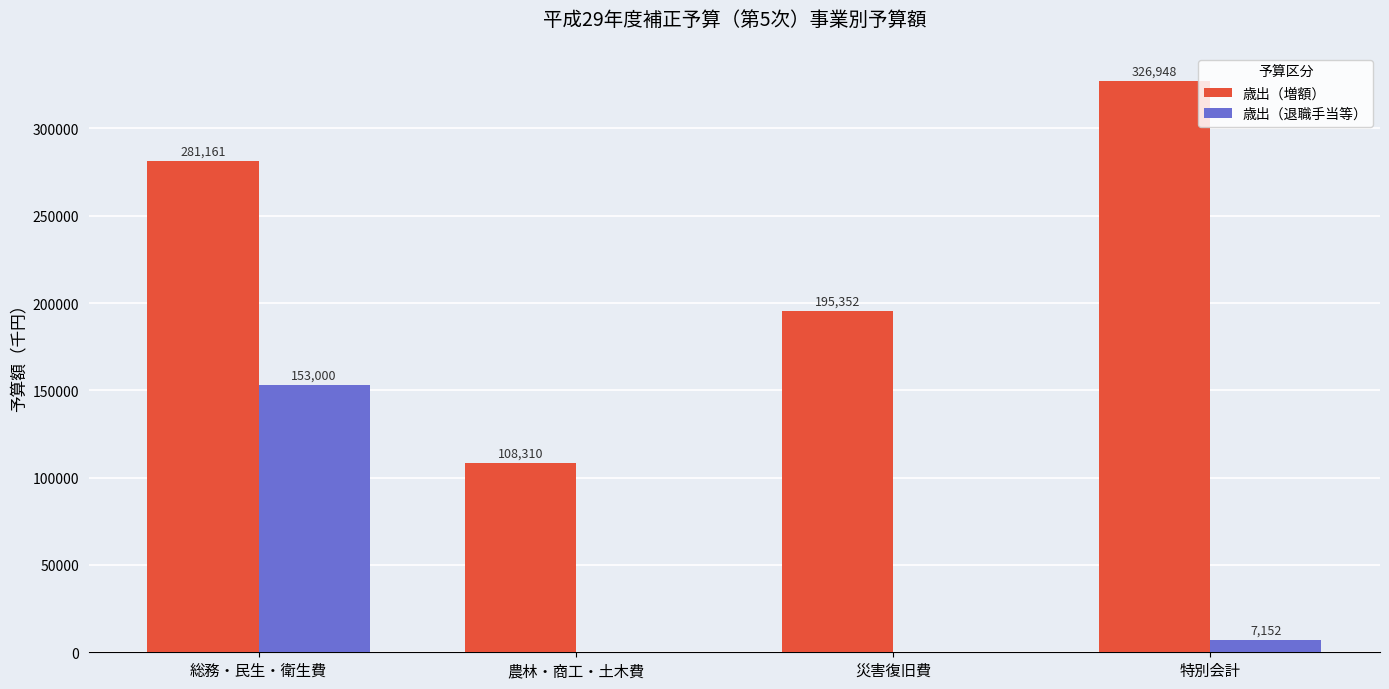

True or false: 歳出（増額） has a value of 108310 at 農林・商工・土木費.

True